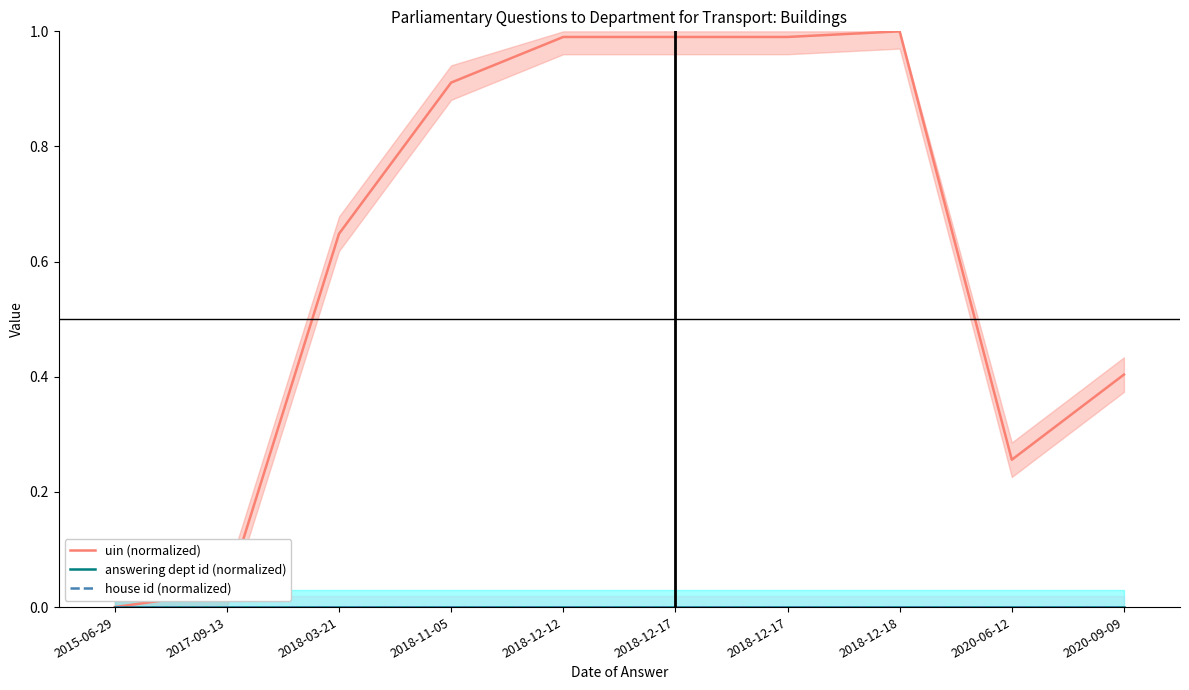

True or false: house id (normalized) and answering dept id (normalized) cross at least once.

False